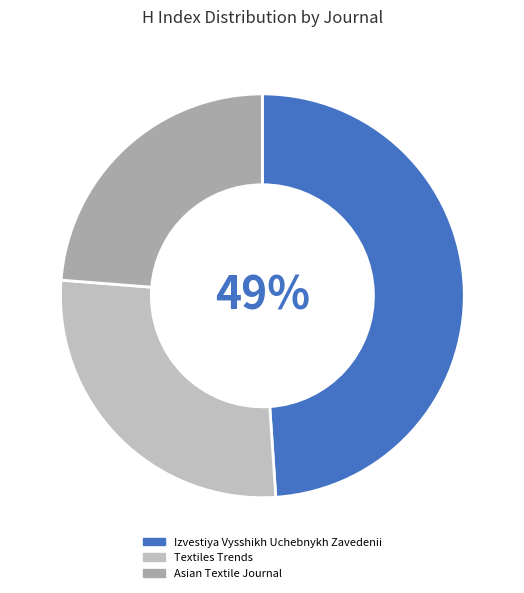

Is it true that Textiles Trends is 34% of the pie?

False